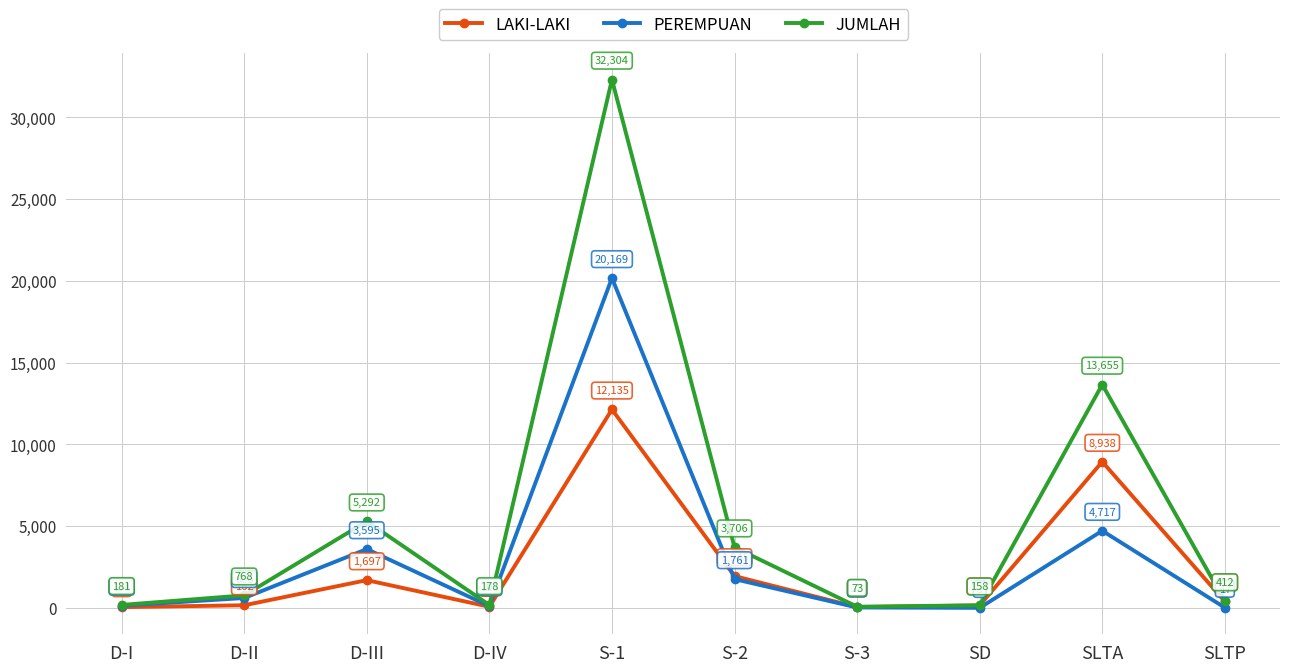

How many values in the JUMLAH series are below 768?

5